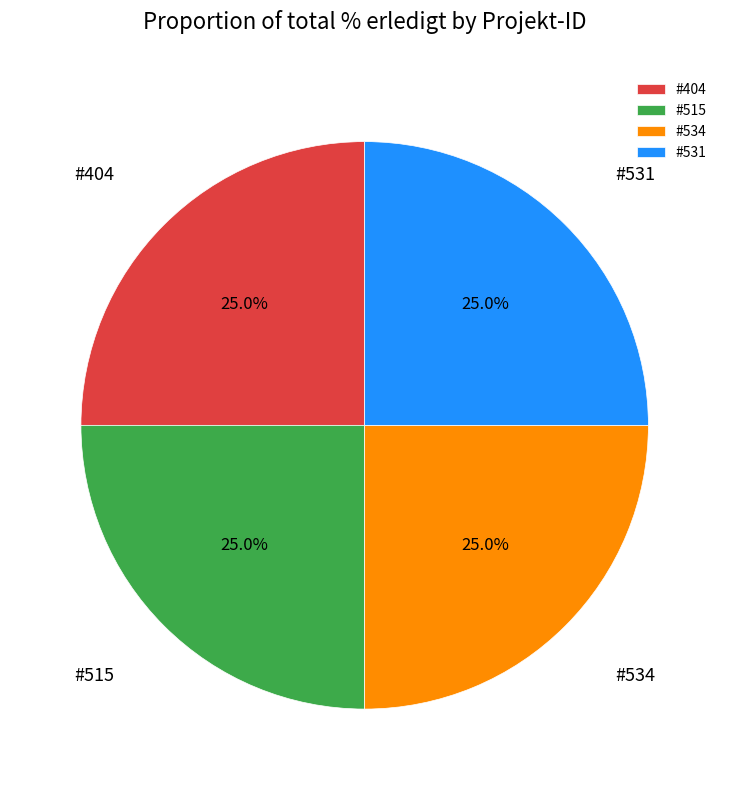

Combined, what portion of the pie is #531 and #534?

50.0%